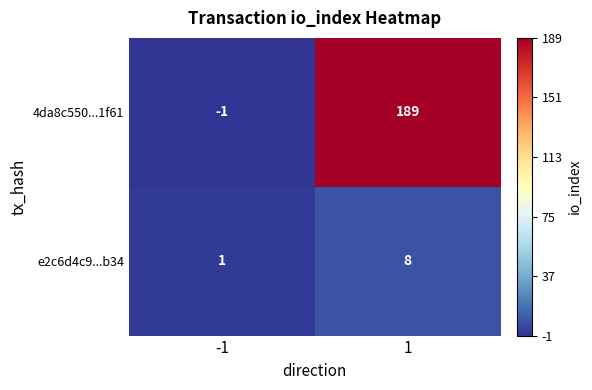

What is the difference between the e2c6d4c9...b34 values at 1 and -1?

7